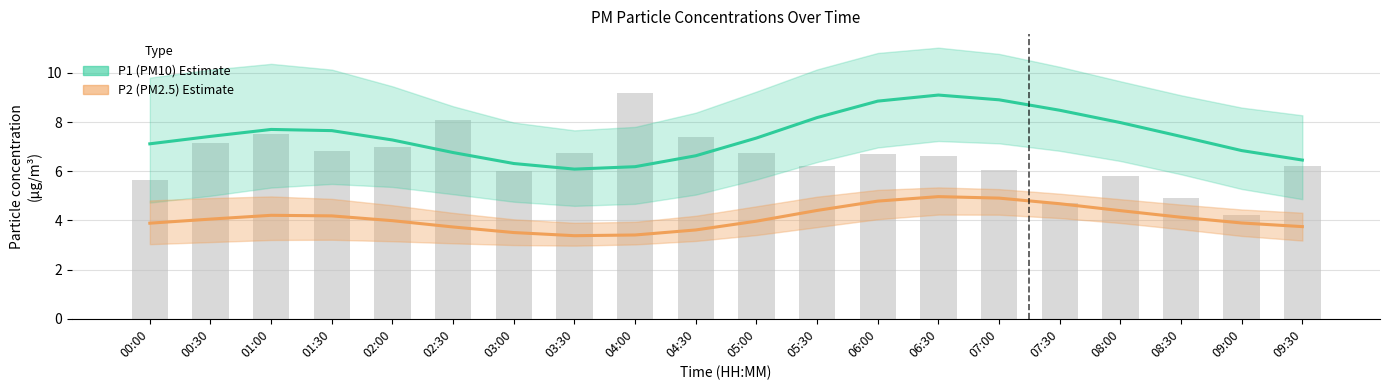

Reading left to right, extract all data points from this chart.

P1 Estimate: 7.1	7.4	7.7	7.7	7.3	6.8	6.3	6.1	6.2	6.6	7.4	8.2	8.9	9.1	8.9	8.5	8.0	7.4	6.8	6.5
P2 Estimate: 3.9	4.1	4.2	4.2	4.0	3.7	3.5	3.4	3.4	3.6	4.0	4.4	4.8	5.0	4.9	4.7	4.4	4.1	3.9	3.7